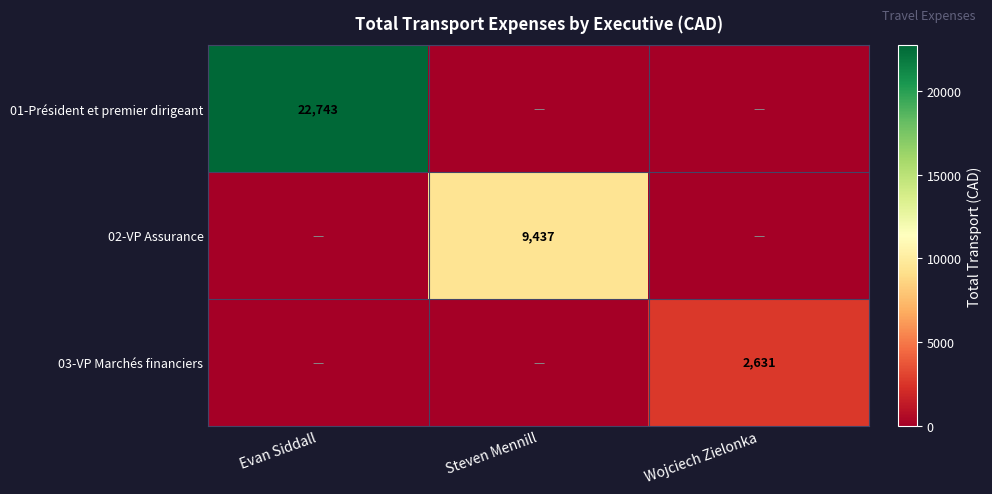

What is the difference between the highest and lowest values at Evan Siddall?

22742.5